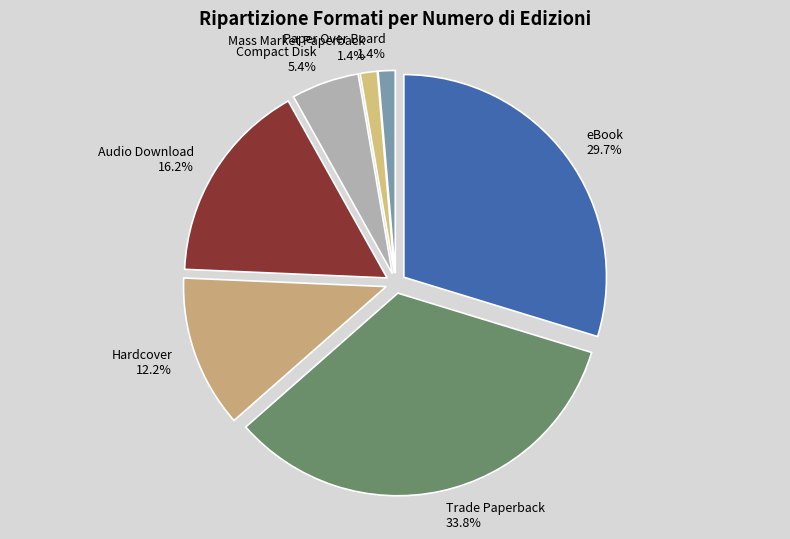

Count the number of slices in the pie.

7